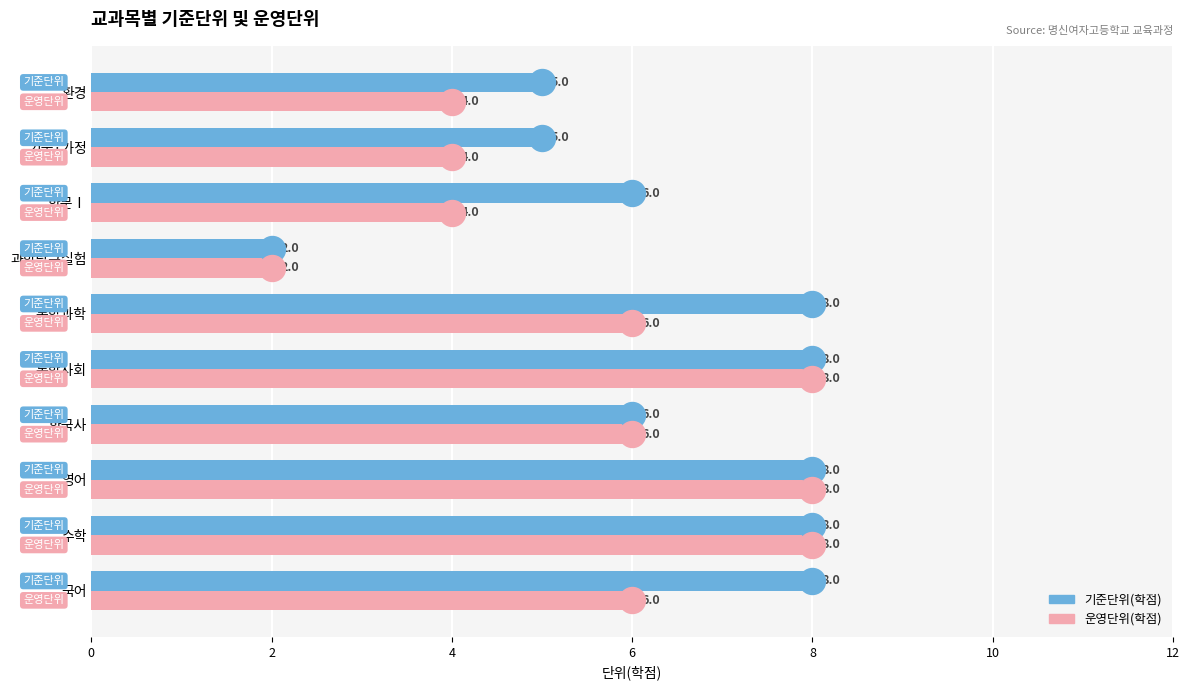

What are all the series names shown in the legend?

기준단위(학점), 운영단위(학점)